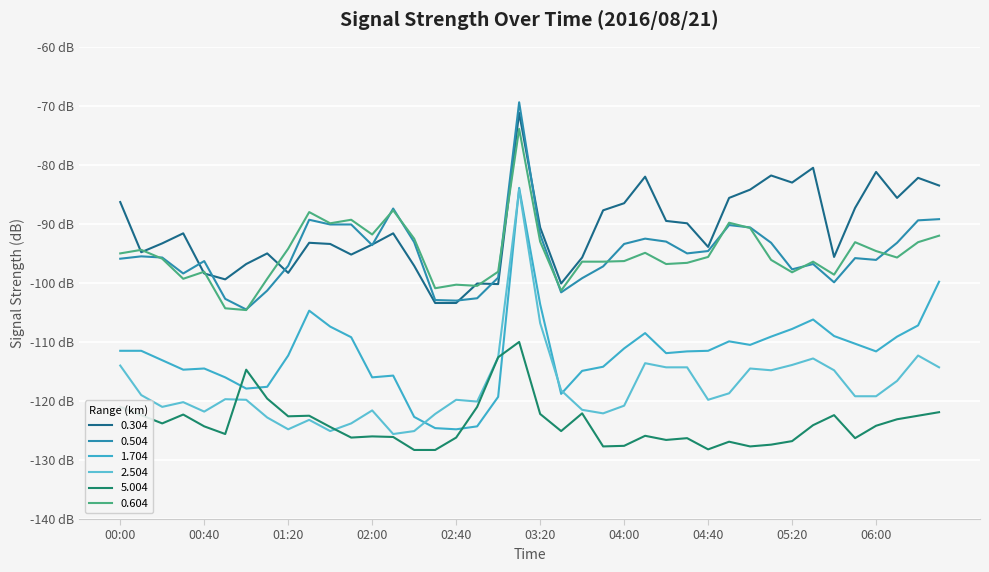

Does the chart display data point markers on the line(s)?

No